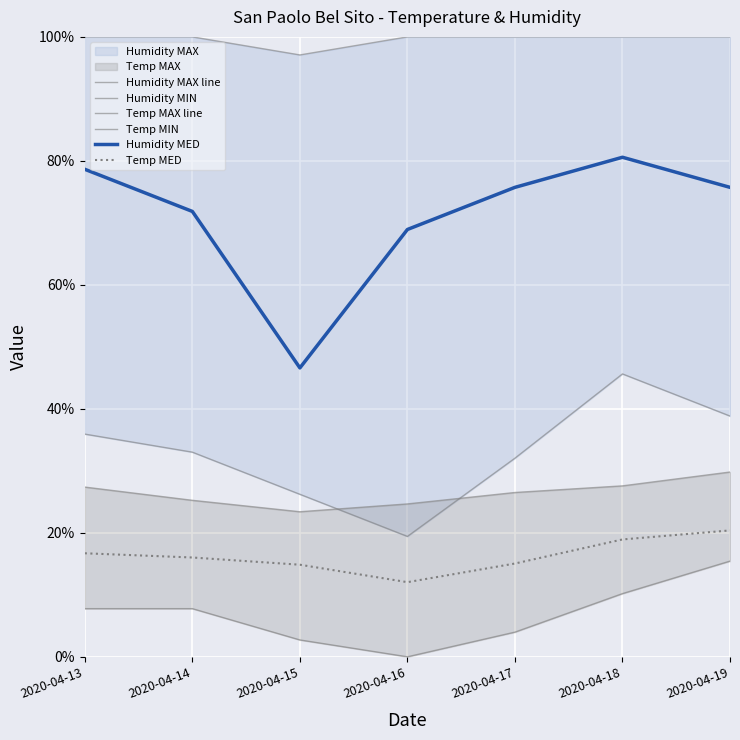

How many values in the Humidity MIN series exceed 33?

4